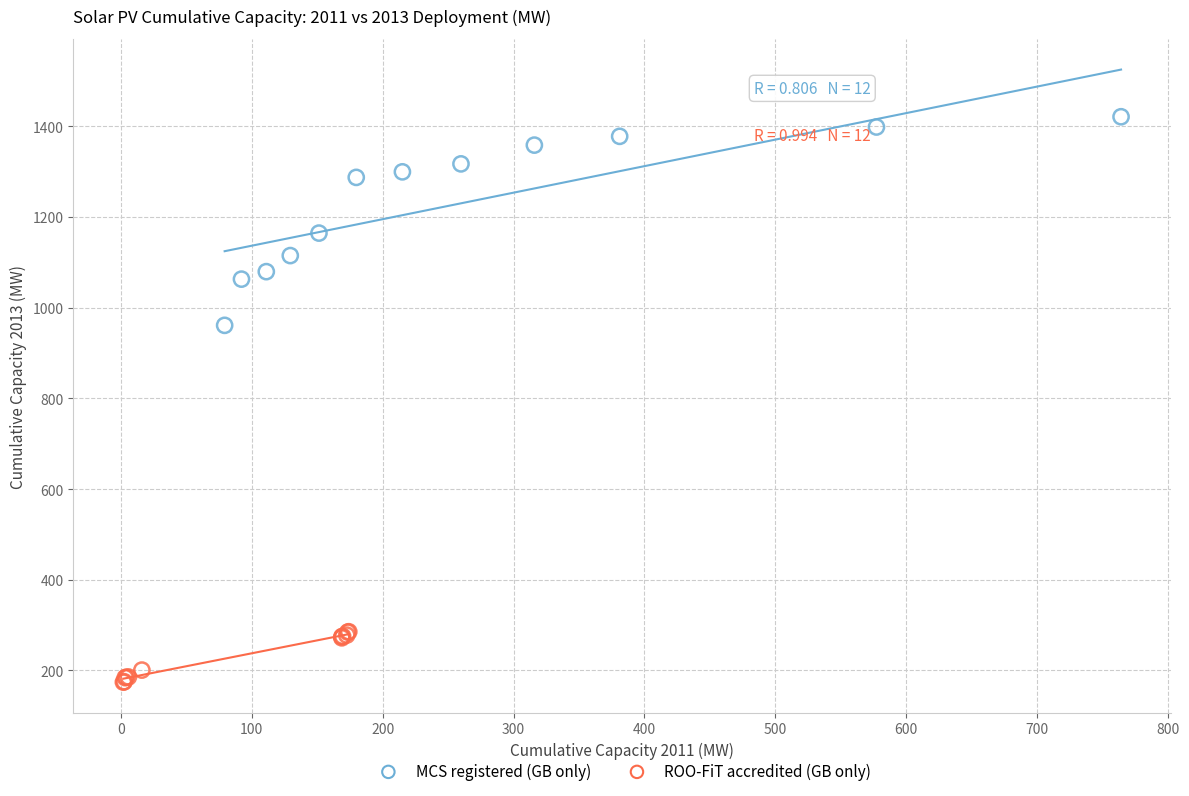

Which series has the widest spread of Y values?

MCS registered (GB only)